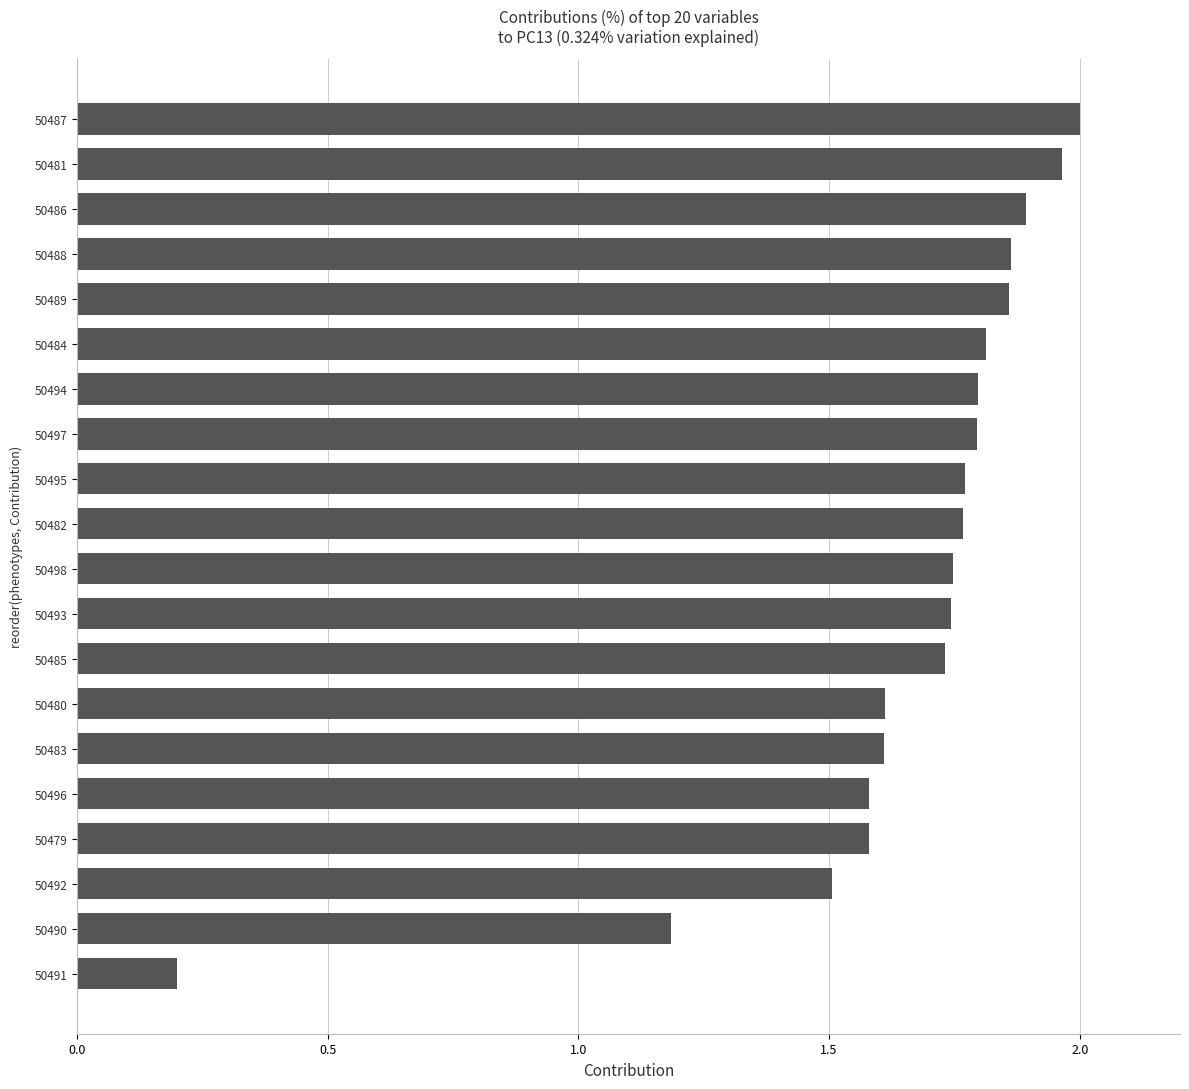

Is it true that the value at 50487 is 2.0?

True